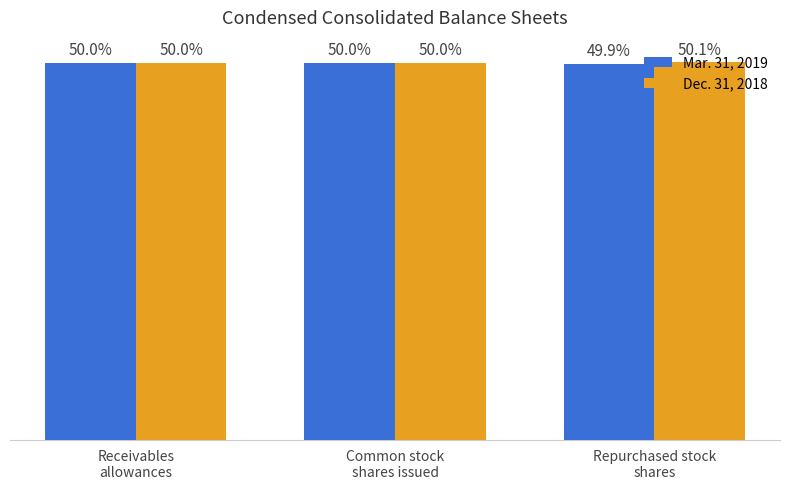

Rank the series by their maximum value, from lowest to highest.

Mar. 31, 2019, Dec. 31, 2018